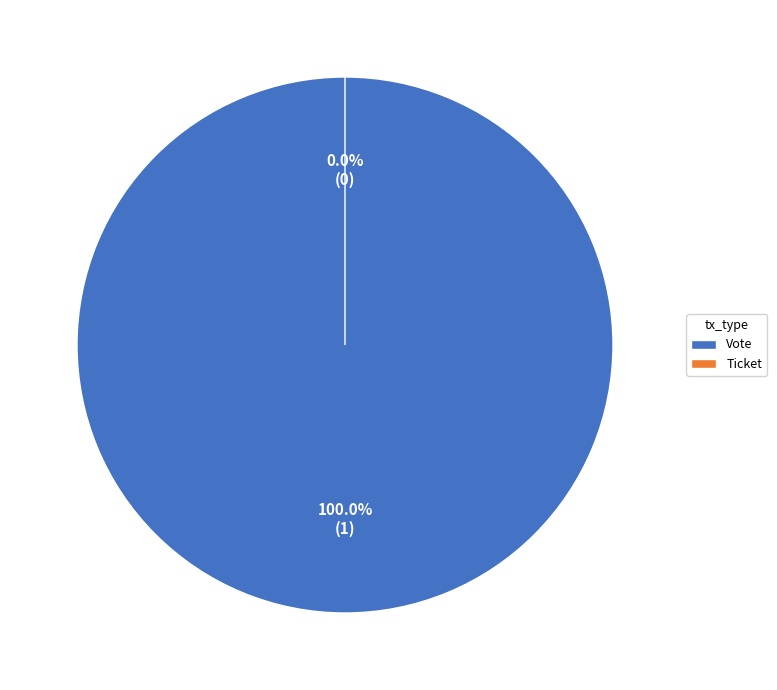

Is it true that Ticket (io_index=0) is 12% of the pie?

False